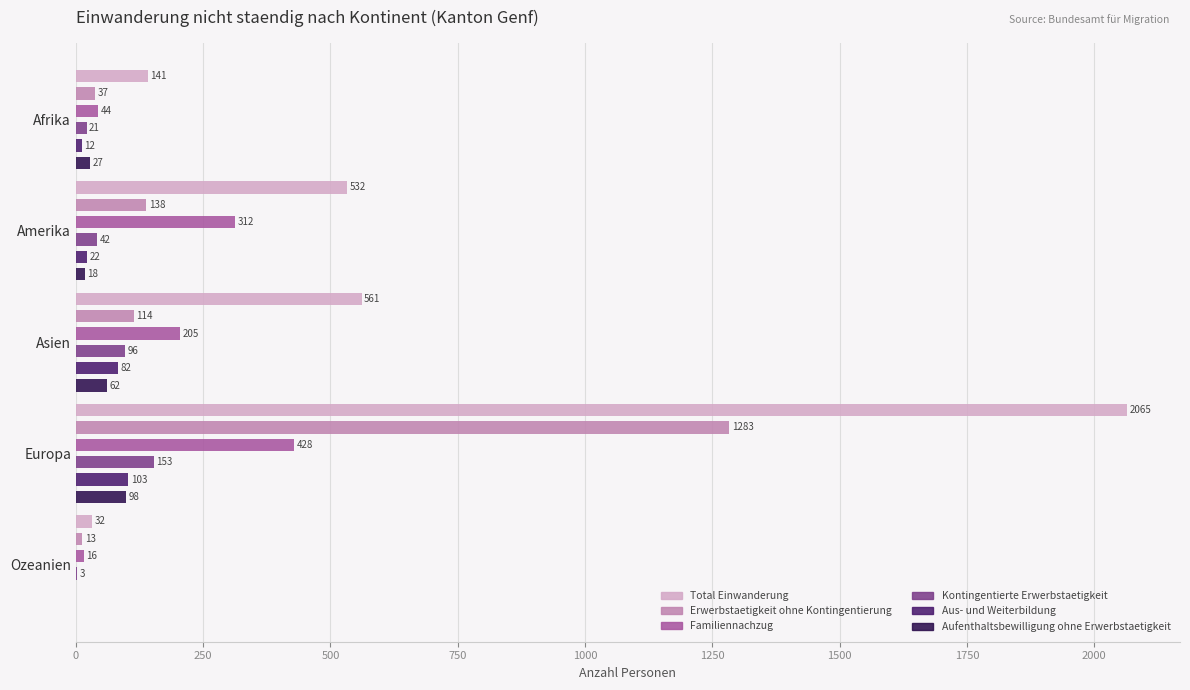

What is the difference between the second highest and minimum values in the Aufenthaltsbewilligung ohne Erwerbstaetigkeit series?

62